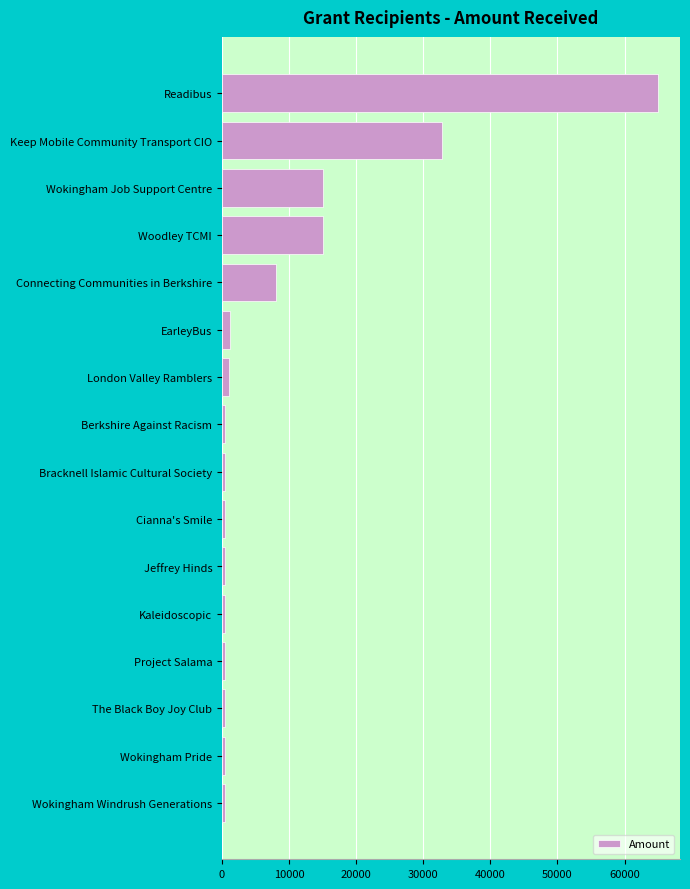

What is the label of the 3rd bar from the bottom?

The Black Boy Joy Club